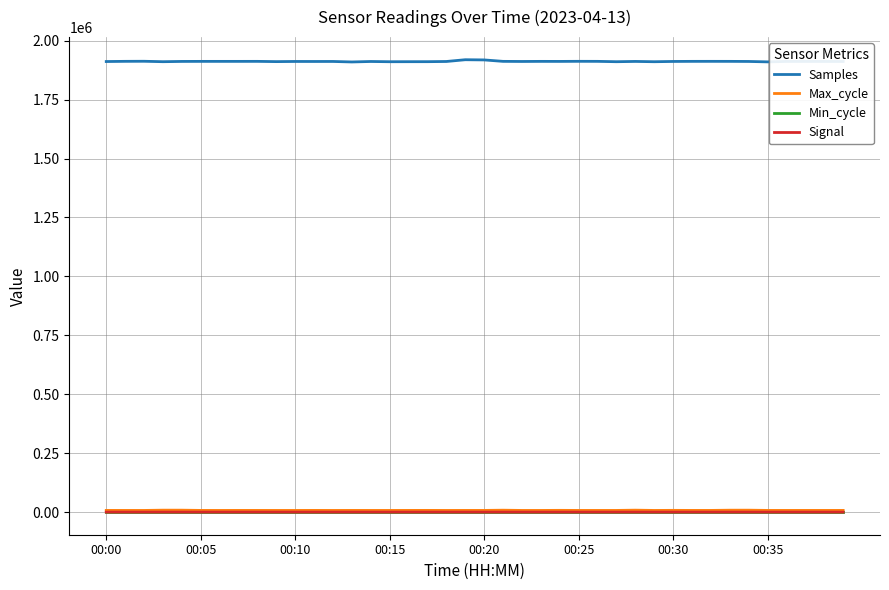

What is the sum of all Max_cycle values?

289878